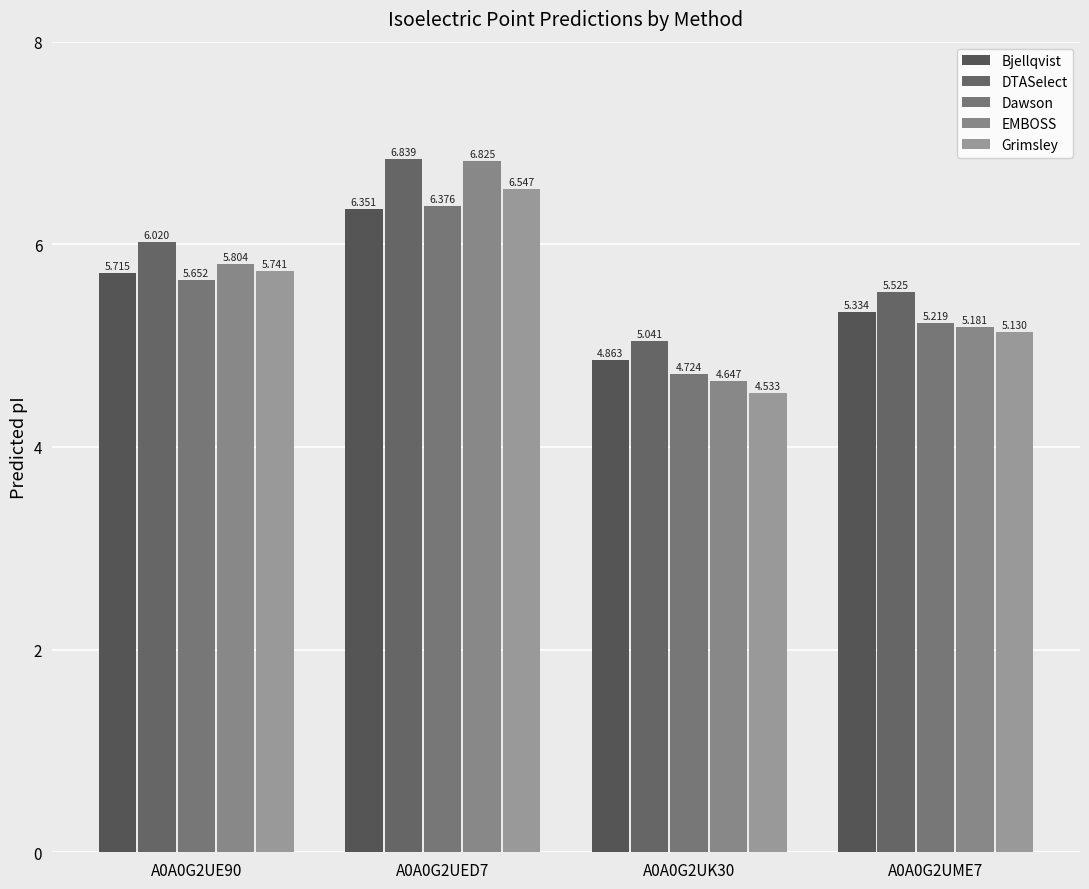

What is the difference between the highest and lowest values at A0A0G2UME7?

0.4